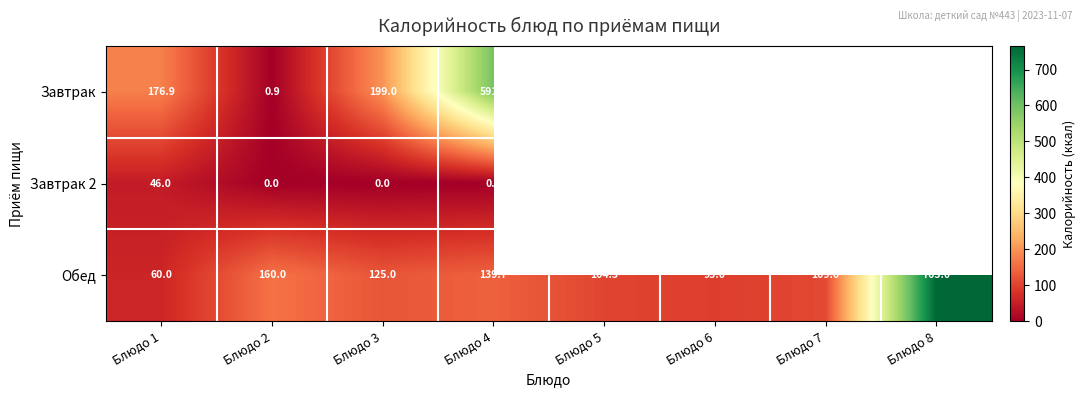

At which category is the sum across all series the highest?

Блюдо 4